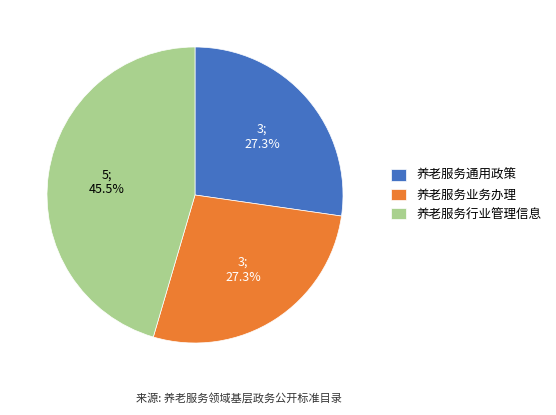

Is 养老服务业务办理 the majority of the pie?

No